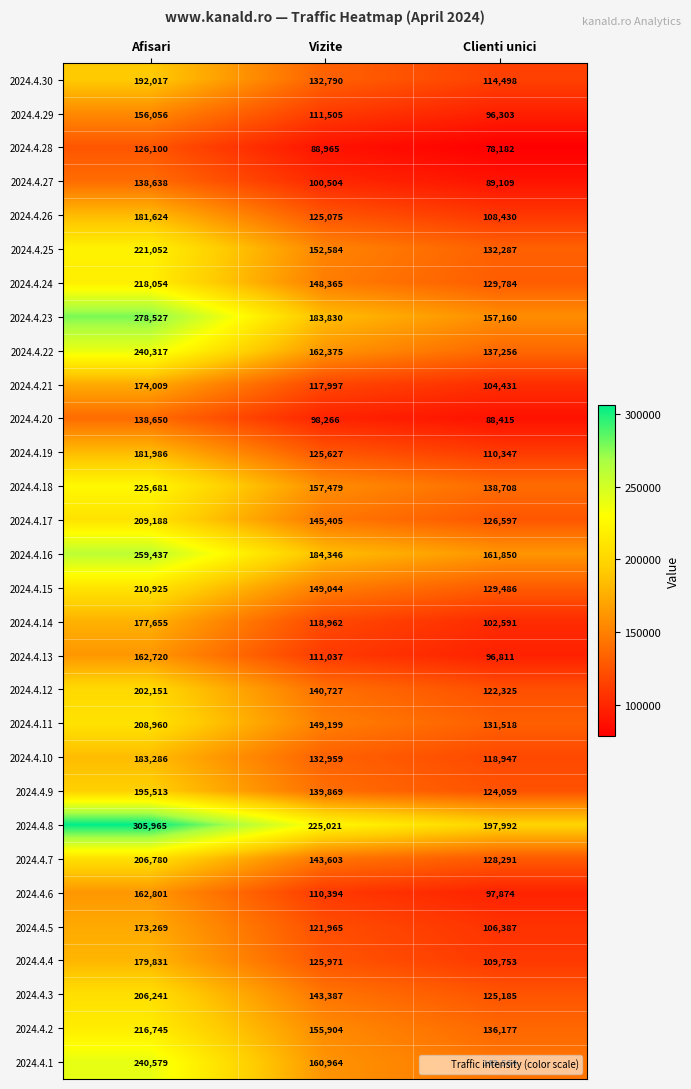

Which label corresponds to the smallest value in the chart?

Clienti unici